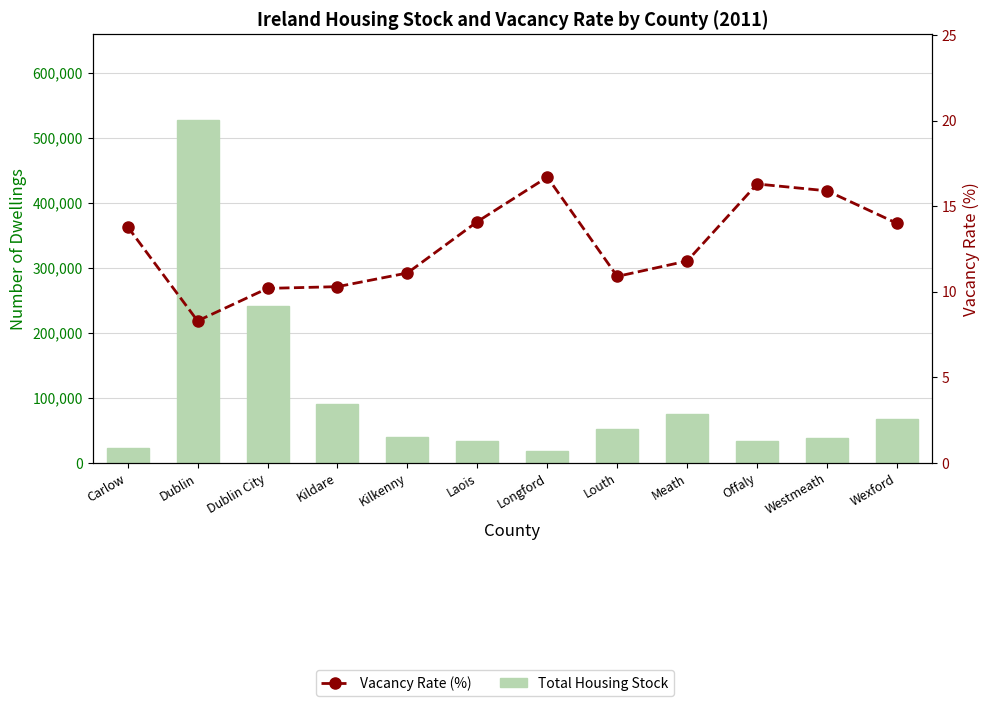

What is the difference between the maximum and minimum values in the Vacancy Rate (%) series?

8.4